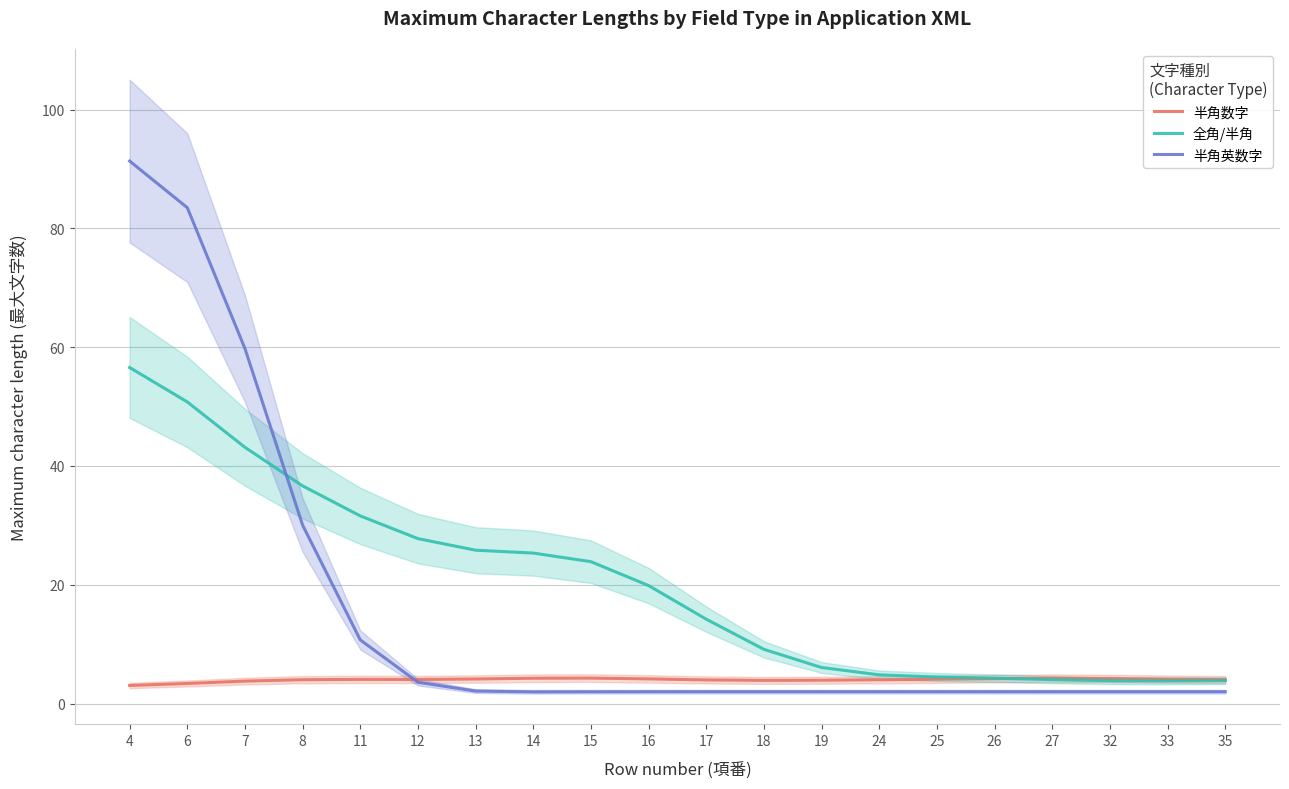

How many interior local valleys does the 全角/半角 series have?

1